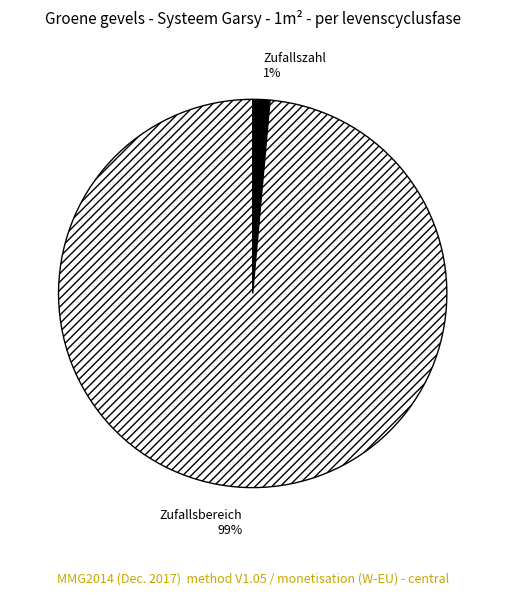

What percentage is the Zufallszahl slice, to the nearest percent?

1%